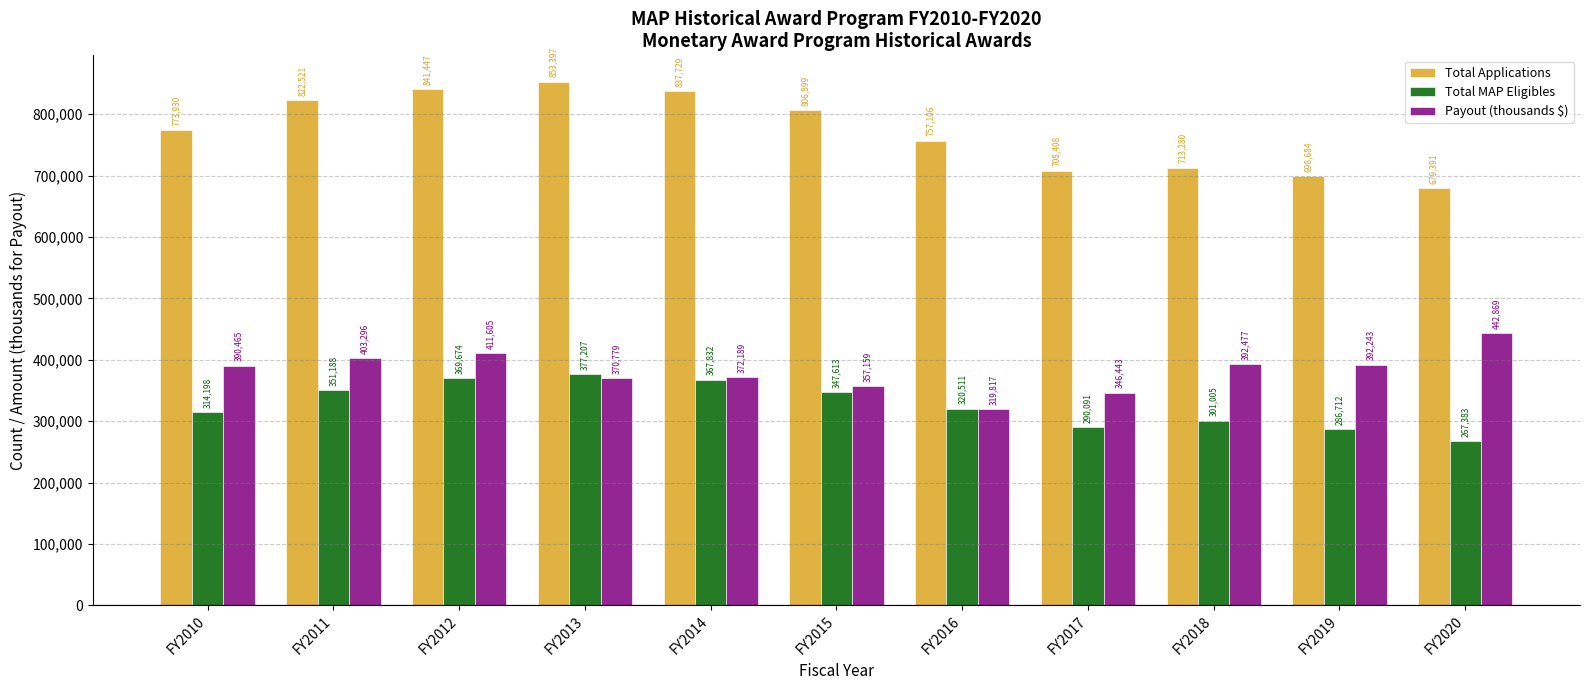

At FY2012, list the series in order from smallest to largest.

Total MAP Eligibles, Payout (thousands $), Total Applications